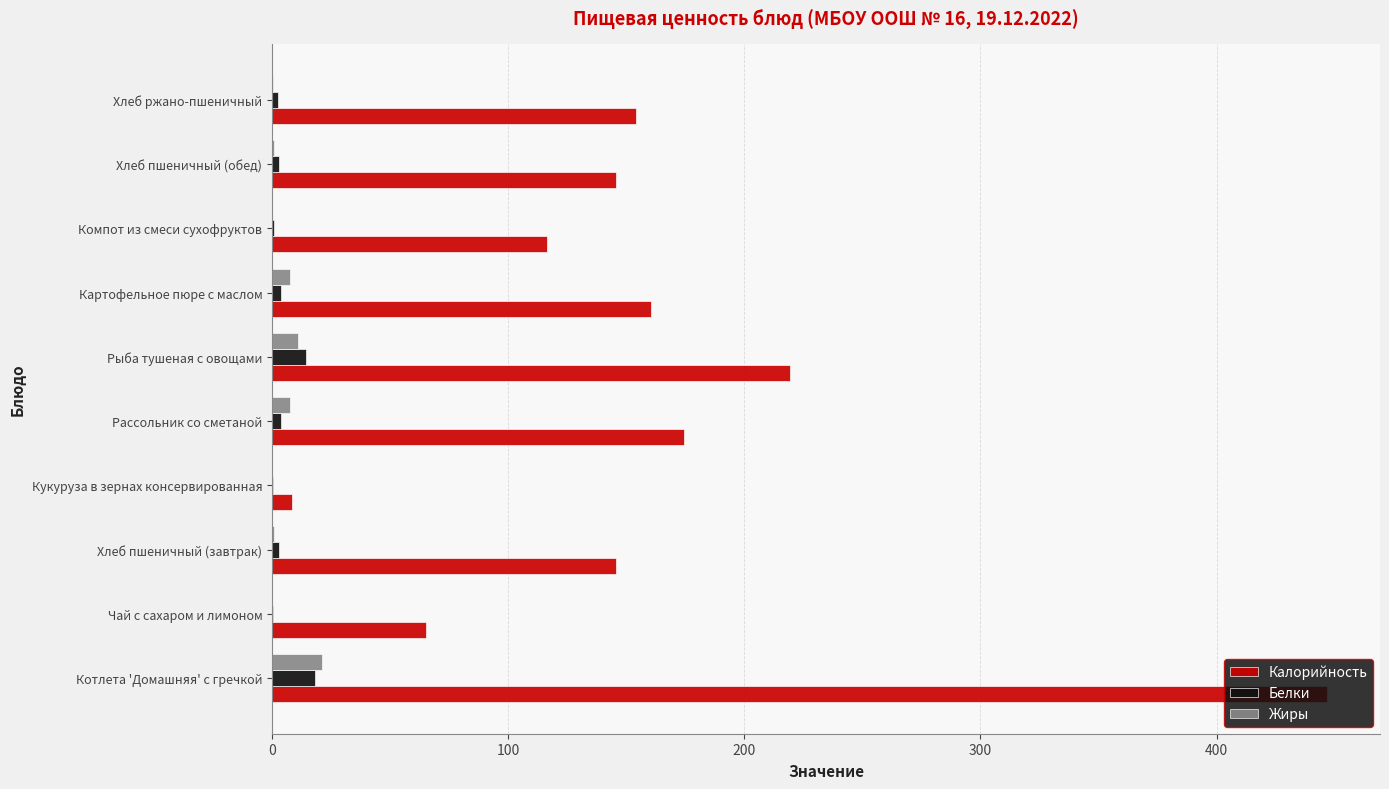

Is the value of Белки at Хлеб ржано-пшеничный greater than the value of Калорийность at Рассольник со сметаной?

No